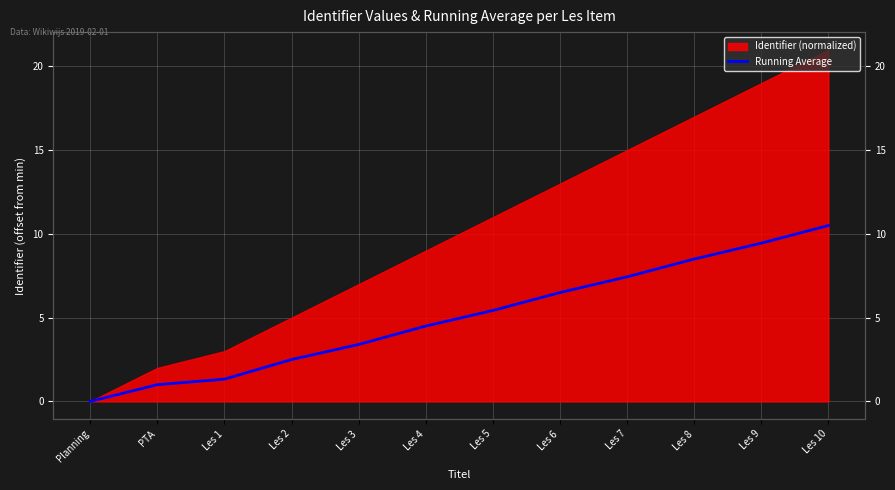

Between Planning and Les 8, which is larger?

Les 8